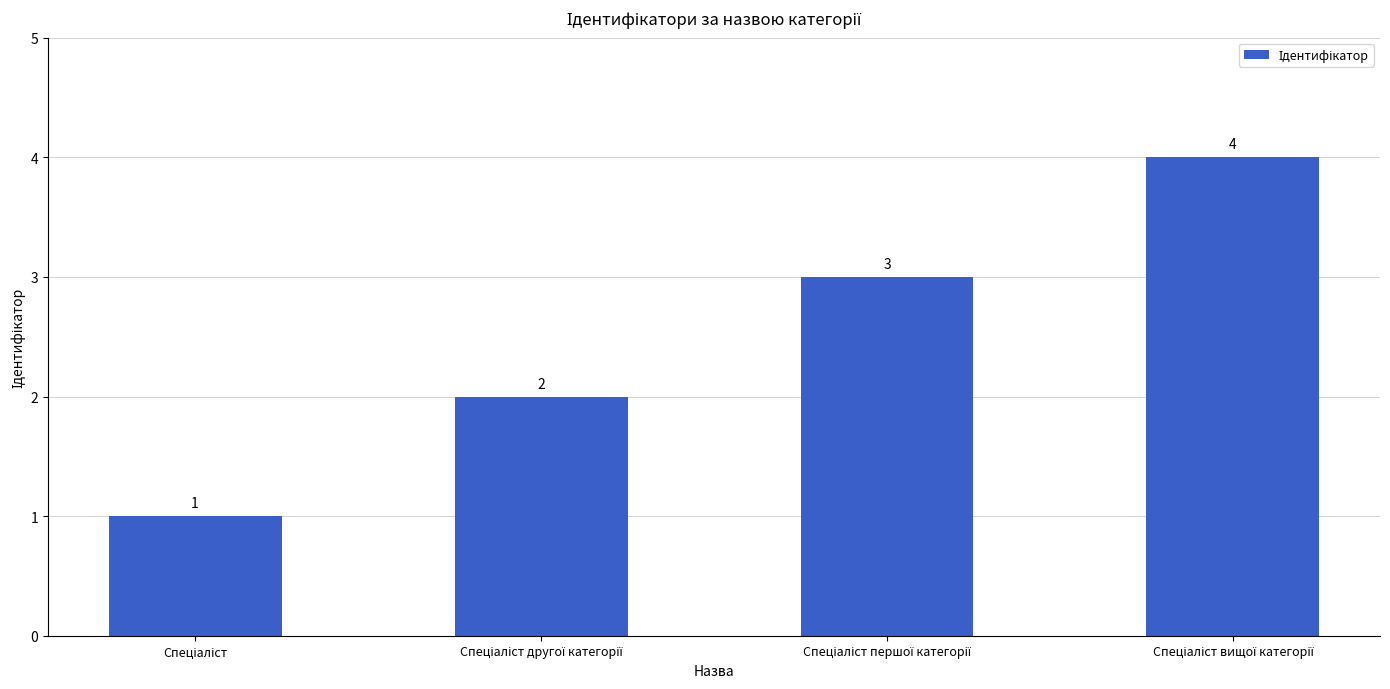

What is the greatest value displayed?

4